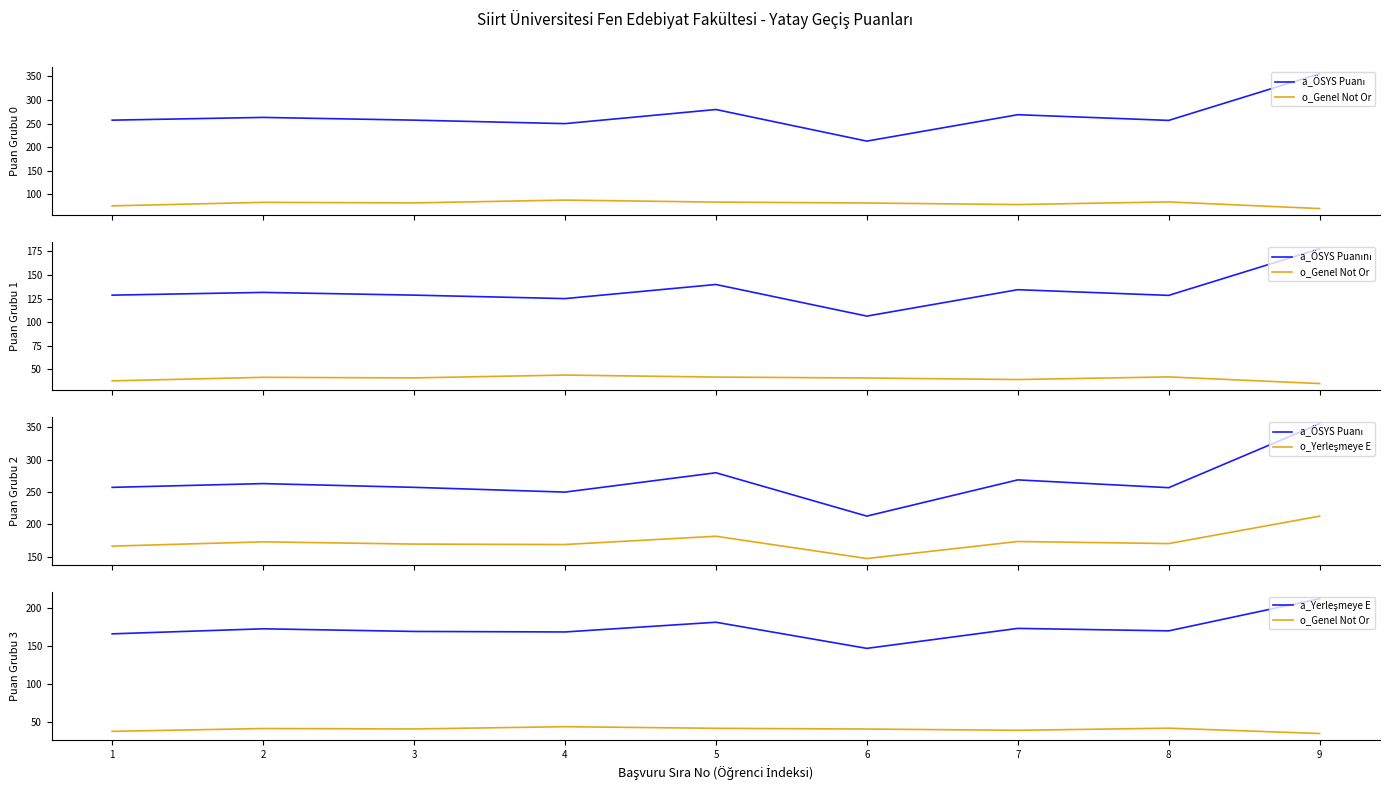

At how many categories does at least one series exceed 118?

9